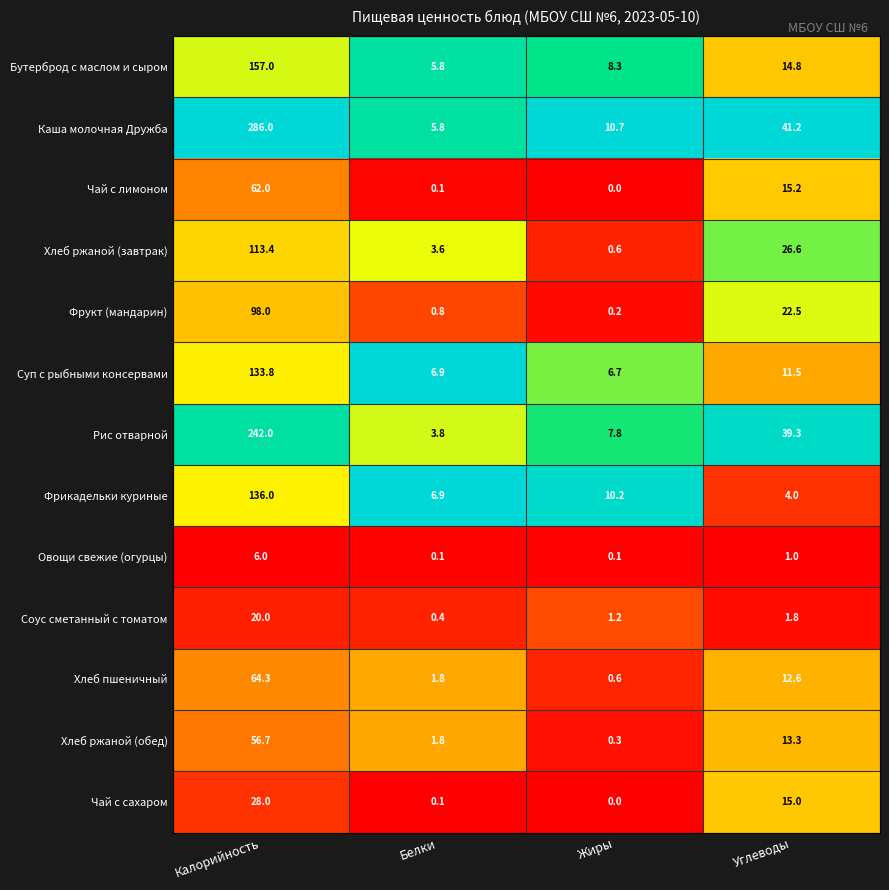

Read the Фрикадельки куриные value at Углеводы.

4.0